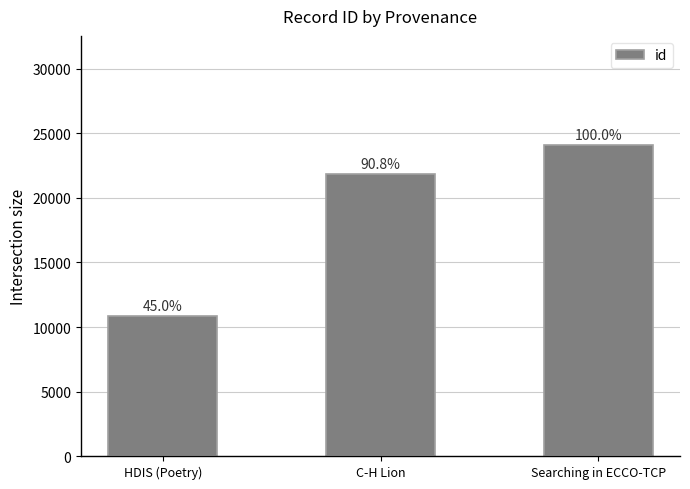

How many bars are there in total?

3